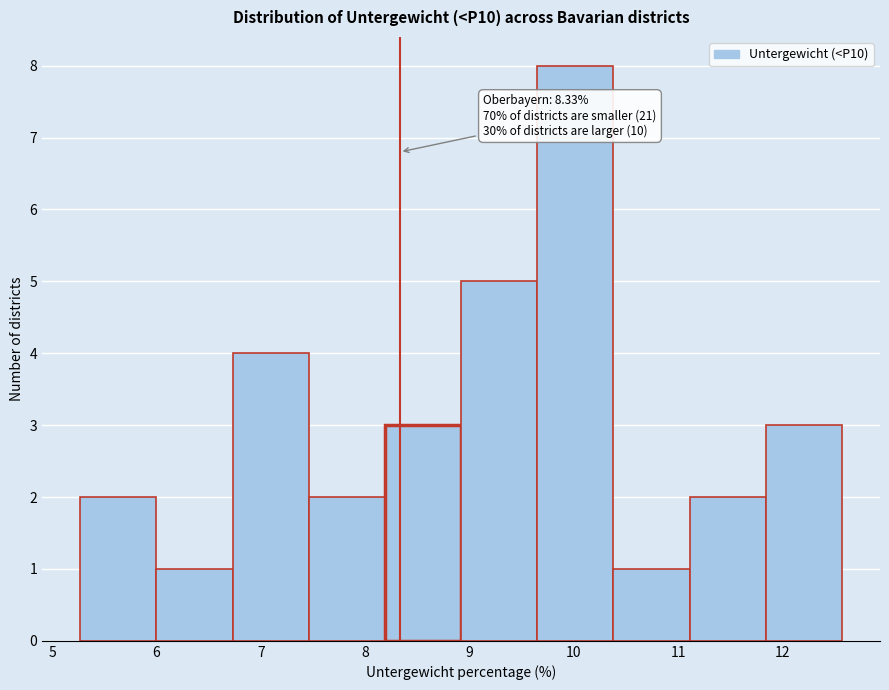

Which range on the x-axis has the tallest bar?

9.6 to 10.4